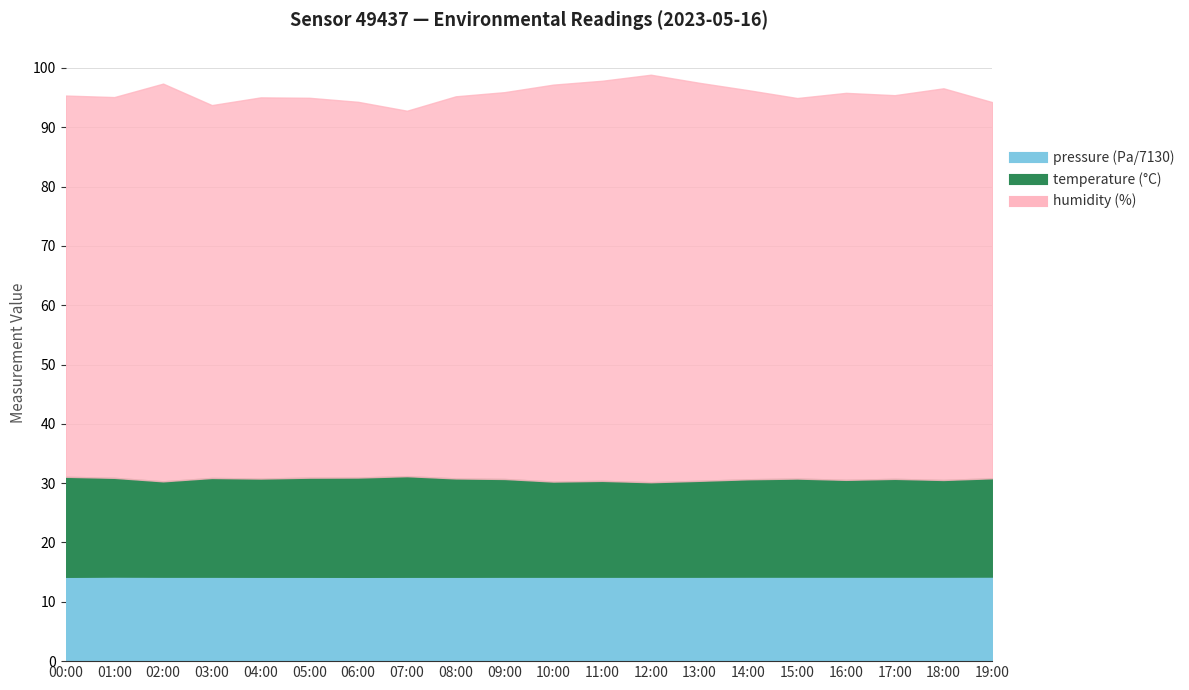

Rank the series by their maximum value, from highest to lowest.

humidity, temperature, pressure_scaled